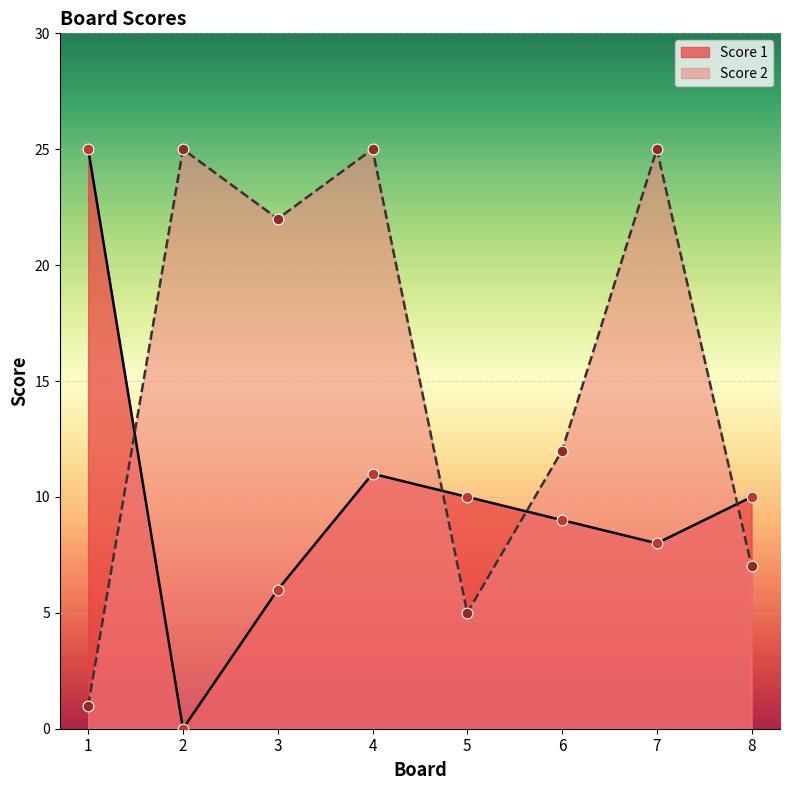

What are all the series names shown in the legend?

Score 1, Score 2